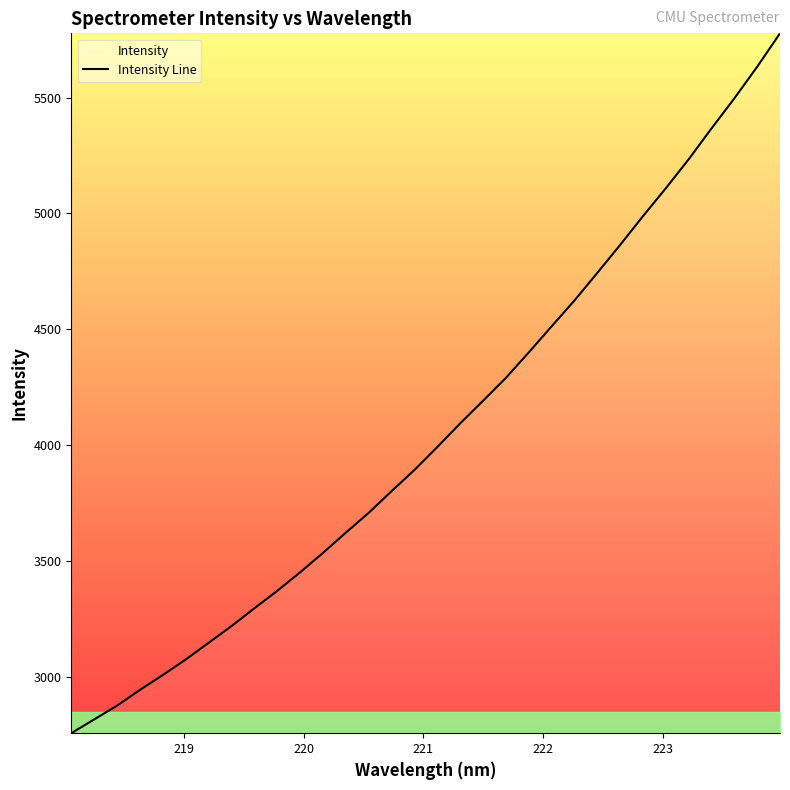

What is the smallest value displayed?

2757.0